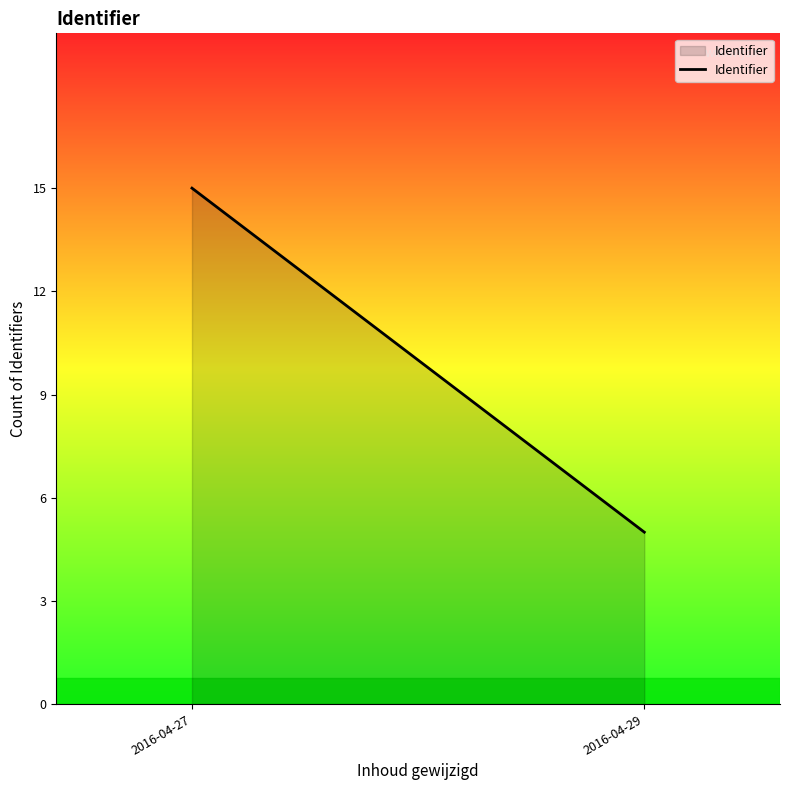

Is it true that the value at 2016-04-29 is 5?

True